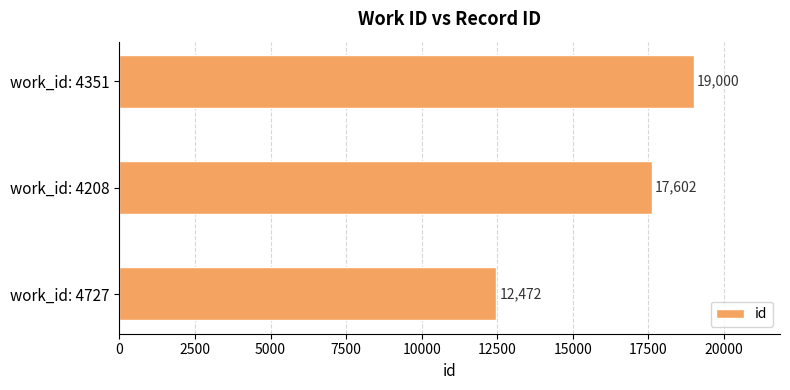

The chart shows a value of 19000 at work_id: 4351. True or false?

True